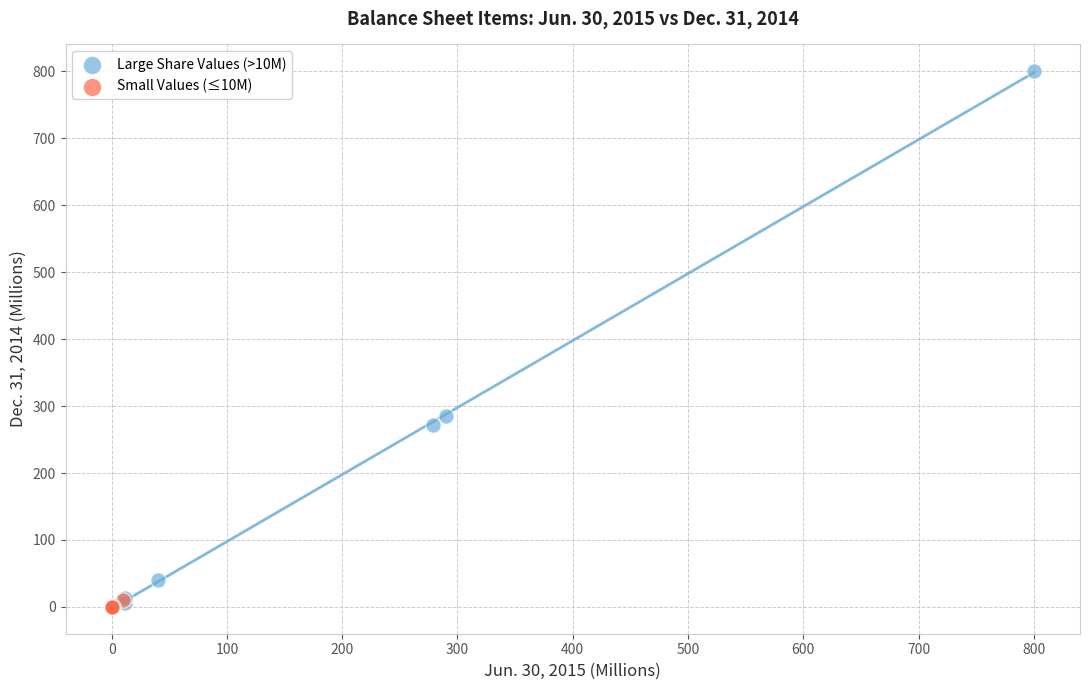

Which series has the largest Y range (max minus min)?

Large Share Values (>10M)